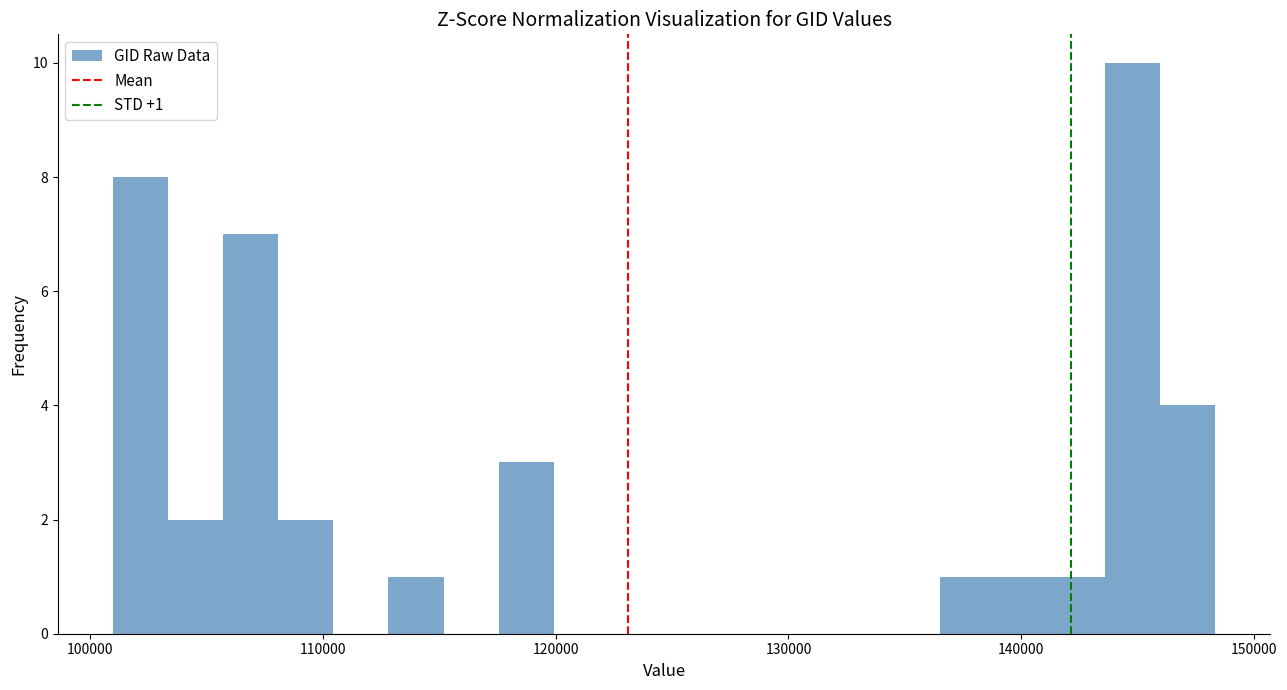

Around what value on the x-axis is the tallest bar? Give the approximate position of its centre, as read against the axis.

145000